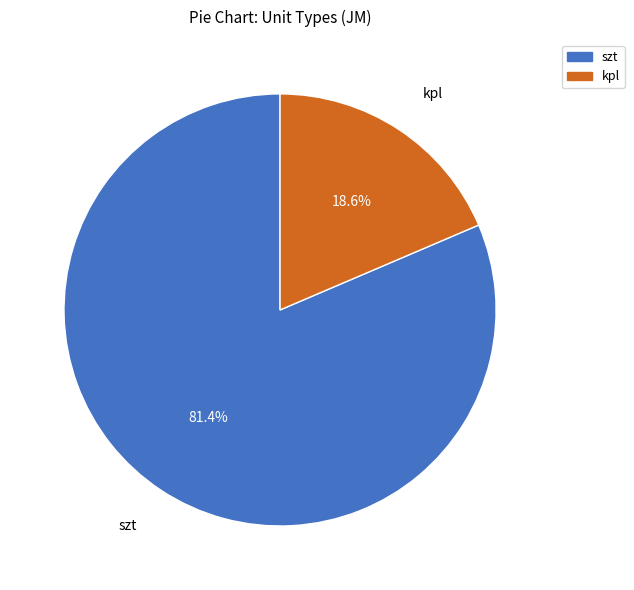

How many slices are in this pie chart?

2